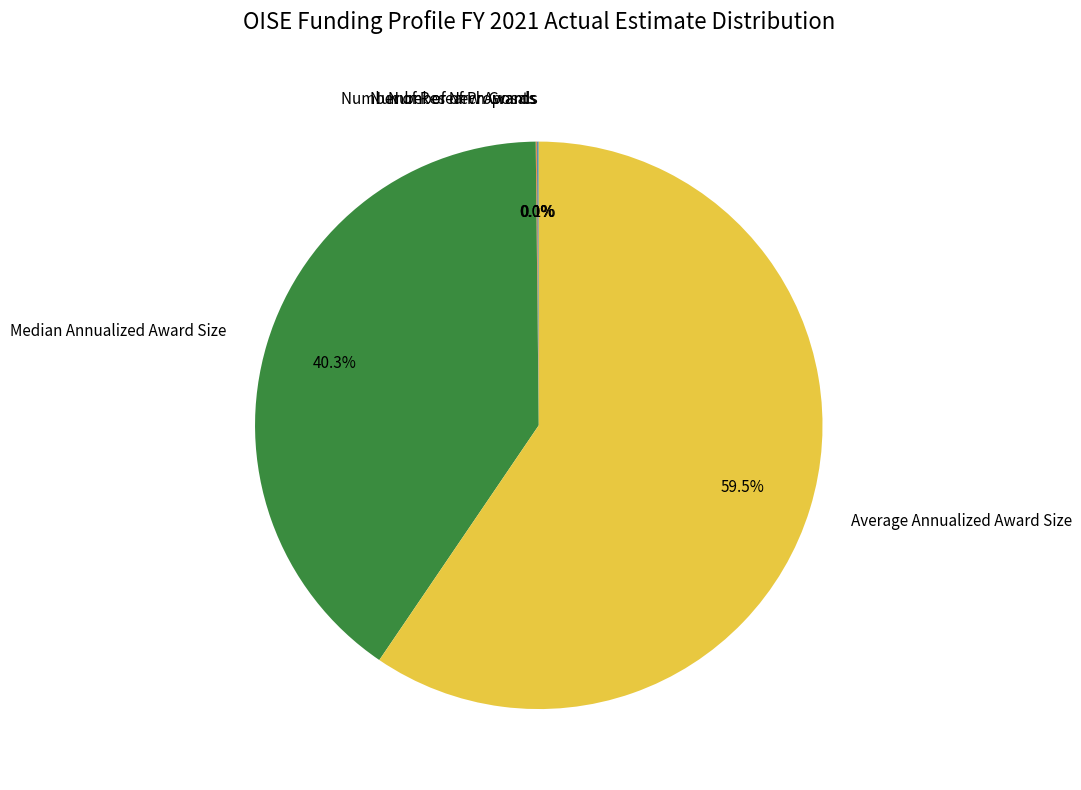

Does any single category account for the majority?

Yes